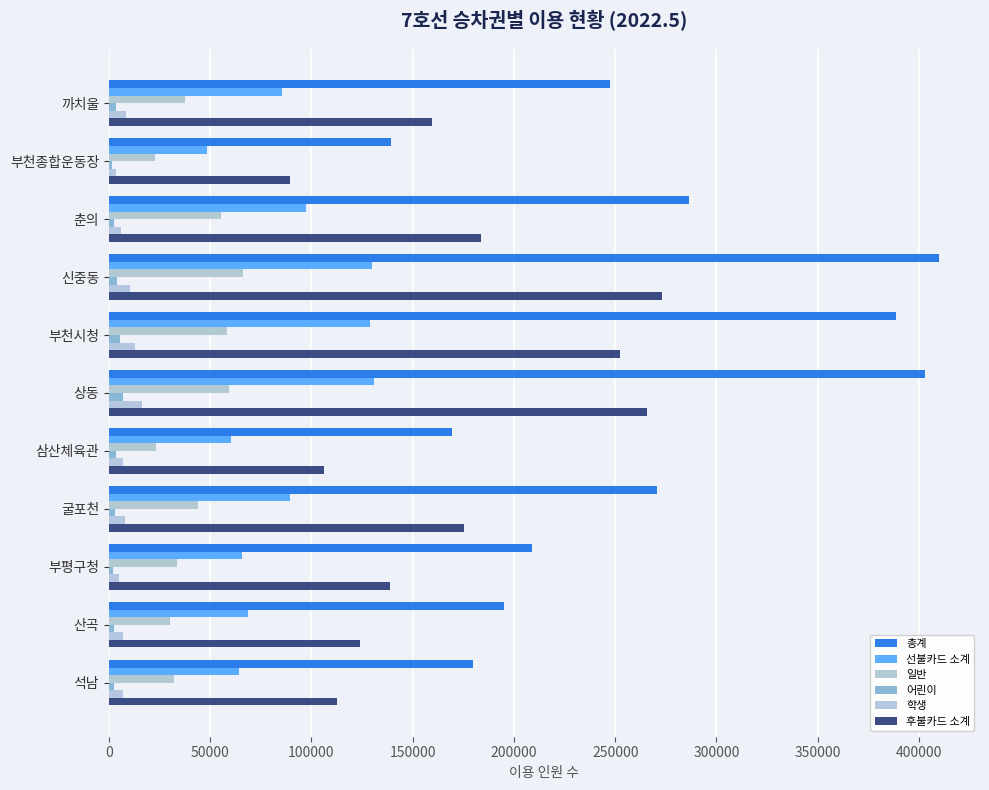

Which category has the highest value across all series?

신중동